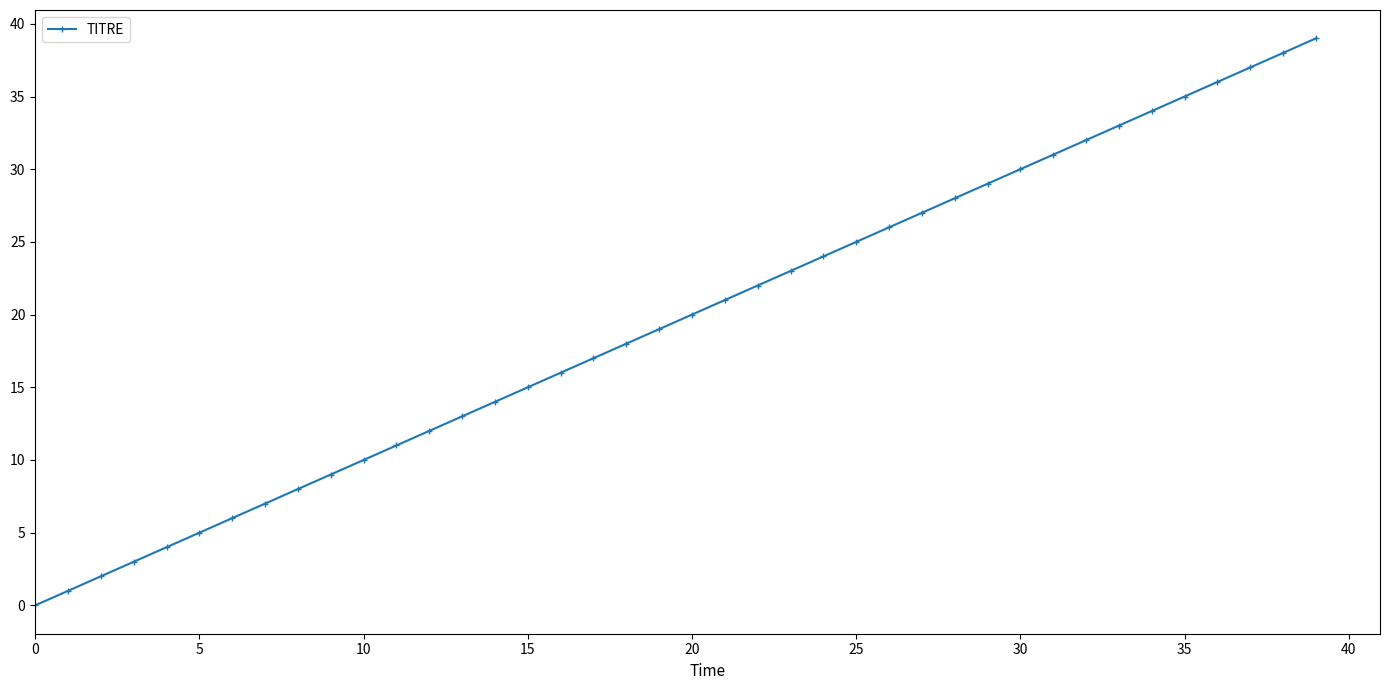

What is the value of the 37th point from the left?

36